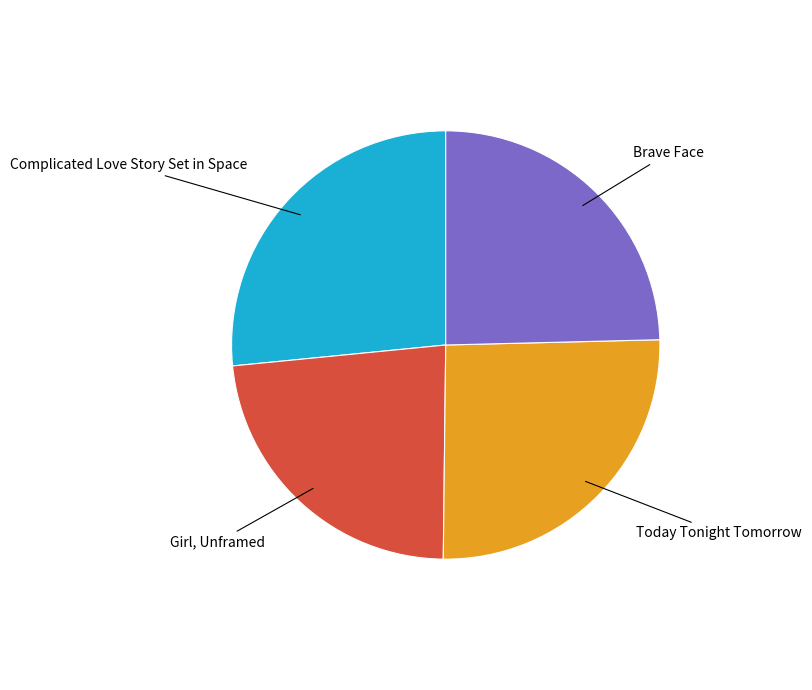

Count the number of slices in the pie.

4